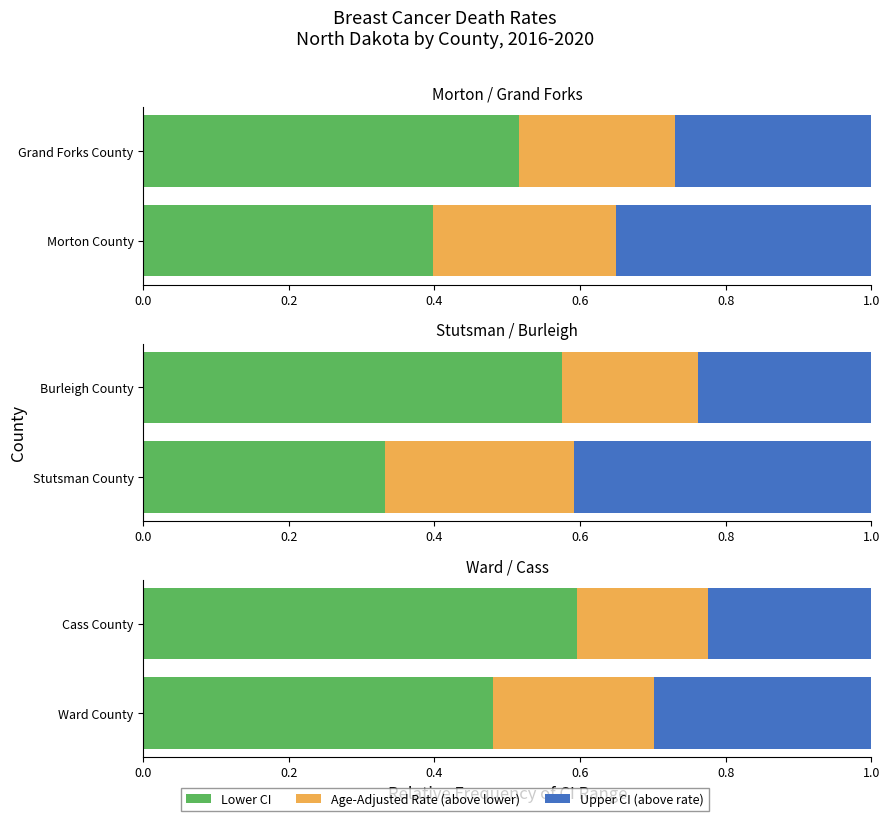

What is the highest value of the Lower CI series?

0.6